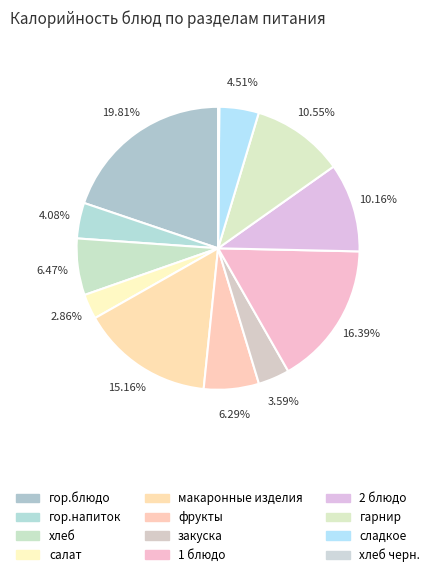

Count the number of slices in the pie.

12